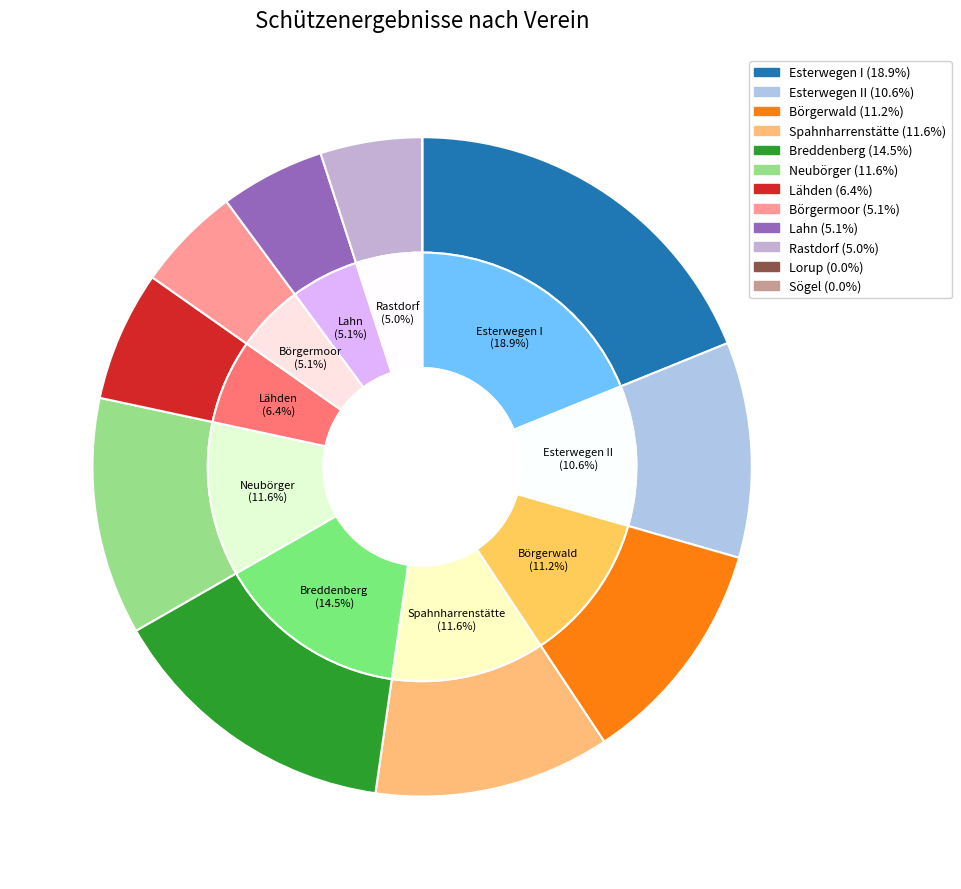

Is Lahn the majority of the pie?

No